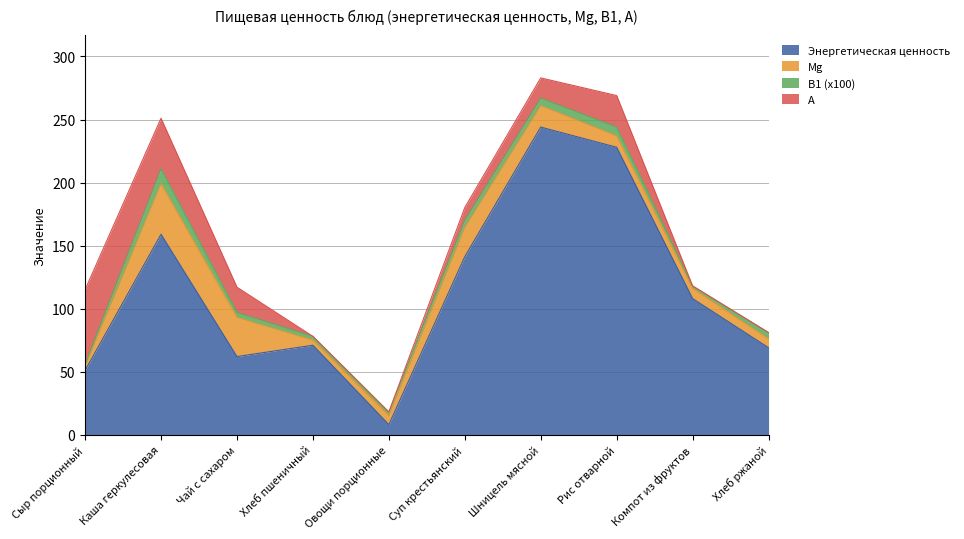

At which category does Mg reach its first local valley?

Хлеб пшеничный